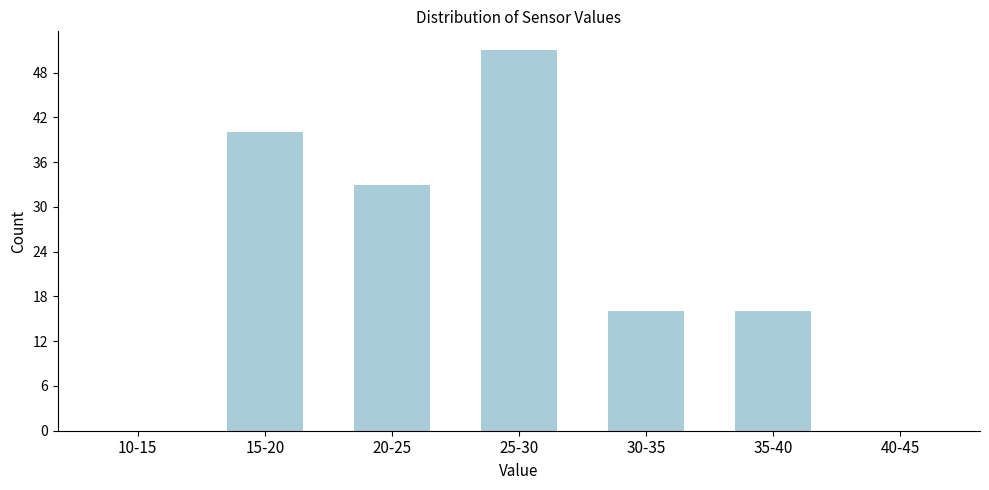

Reading right to left, extract all data points from this chart.

40-45=0	35-40=16	30-35=16	25-30=51	20-25=33	15-20=40	10-15=0